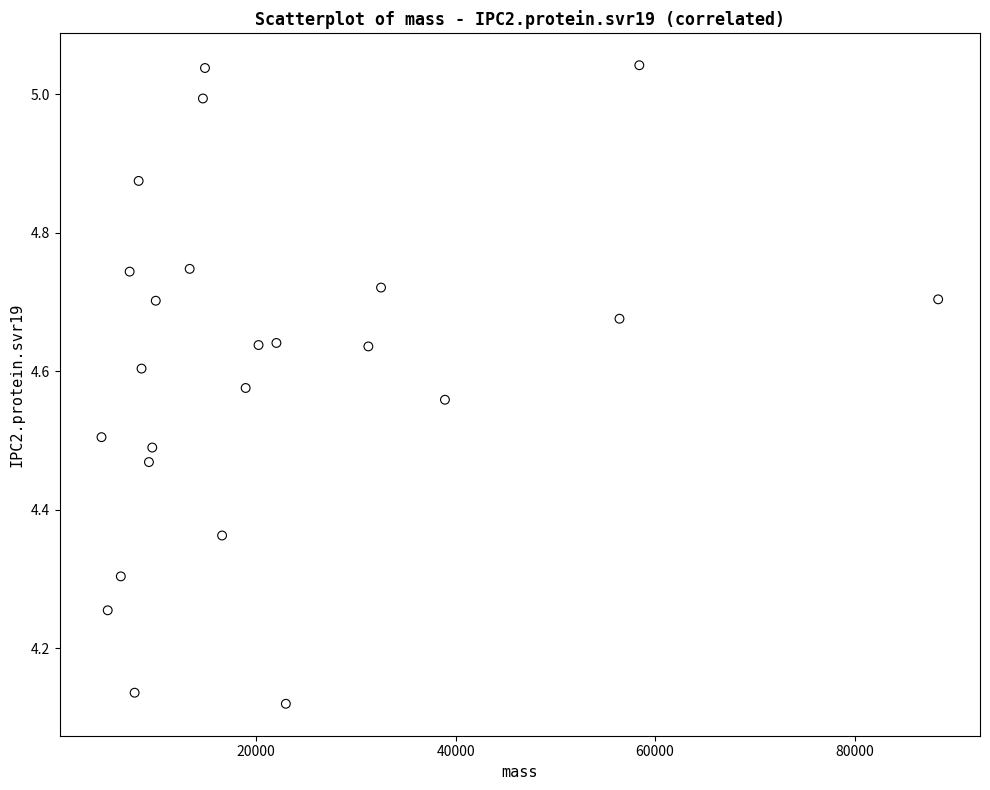

What is the range of Y values (max minus min)?

0.9